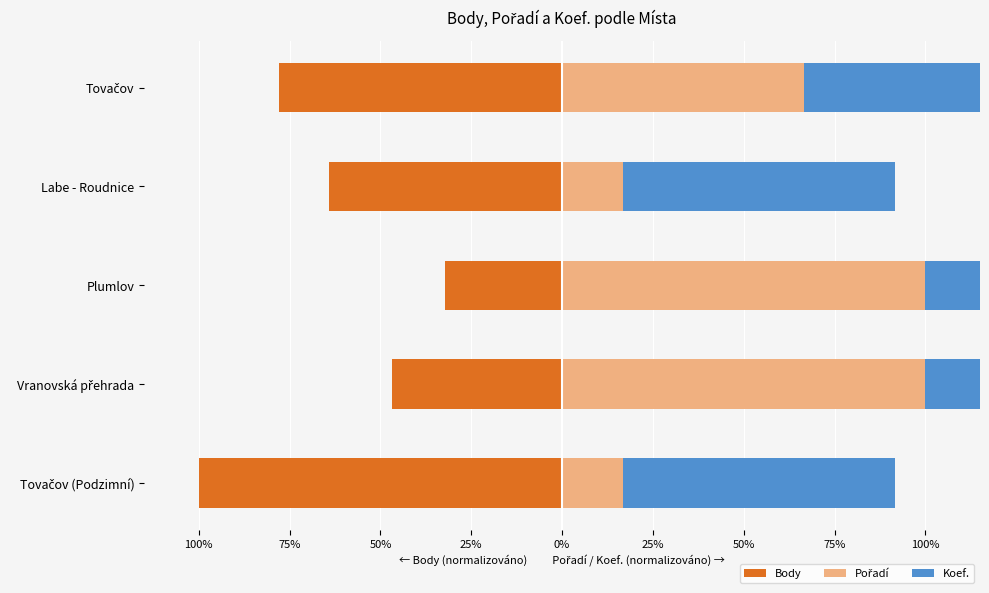

What is the average value of the Body series?

-64.2